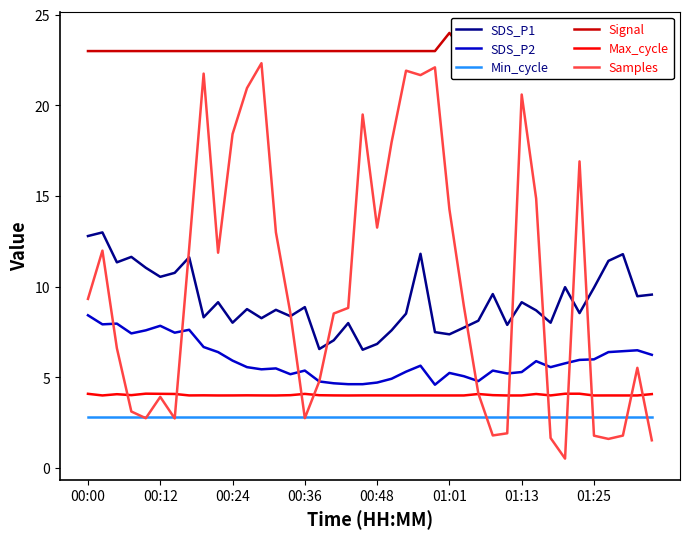

Reading left to right, extract all data points from this chart.

SDS_P1: 12.8	13.0	11.3	11.7	11.1	10.6	10.8	11.6	8.3	9.2	8.0	8.8	8.3	8.7	8.4	8.9	6.6	7.0	8.0	6.5	6.8	7.6	8.5	11.8	7.5	7.4	7.8	8.1	9.6	7.9	9.2	8.7	8.0	10.0	8.6	9.9	11.4	11.8	9.5	9.6
SDS_P2: 8.4	7.9	8.0	7.4	7.6	7.8	7.5	7.6	6.7	6.4	5.9	5.6	5.5	5.5	5.2	5.4	4.8	4.7	4.6	4.6	4.7	4.9	5.3	5.7	4.6	5.2	5.1	4.8	5.4	5.2	5.3	5.9	5.6	5.8	6.0	6.0	6.4	6.5	6.5	6.2
Min_cycle: 2.8	2.8	2.8	2.8	2.8	2.8	2.8	2.8	2.8	2.8	2.8	2.8	2.8	2.8	2.8	2.8	2.8	2.8	2.8	2.8	2.8	2.8	2.8	2.8	2.8	2.8	2.8	2.8	2.8	2.8	2.8	2.8	2.8	2.8	2.8	2.8	2.8	2.8	2.8	2.8
Signal: 23.0	23.0	23.0	23.0	23.0	23.0	23.0	23.0	23.0	23.0	23.0	23.0	23.0	23.0	23.0	23.0	23.0	23.0	23.0	23.0	23.0	23.0	23.0	23.0	23.0	24.0	23.0	23.0	23.0	24.0	23.0	23.0	23.0	24.0	23.0	23.0	23.0	23.0	23.0	23.0
Max_cycle: 4.1	4.0	4.1	4.0	4.1	4.1	4.1	4.0	4.0	4.0	4.0	4.0	4.0	4.0	4.0	4.1	4.0	4.0	4.0	4.0	4.0	4.0	4.0	4.0	4.0	4.0	4.0	4.1	4.0	4.0	4.0	4.1	4.0	4.1	4.1	4.0	4.0	4.0	4.0	4.1
Samples: 9.3	12.0	6.6	3.1	2.8	3.9	2.7	12.1	21.8	11.9	18.4	21.0	22.3	13.0	8.5	2.8	4.8	8.5	8.8	19.5	13.3	18.0	21.9	21.7	22.1	14.3	8.9	4.1	1.8	1.9	20.6	14.9	1.7	0.5	16.9	1.8	1.6	1.8	5.5	1.5